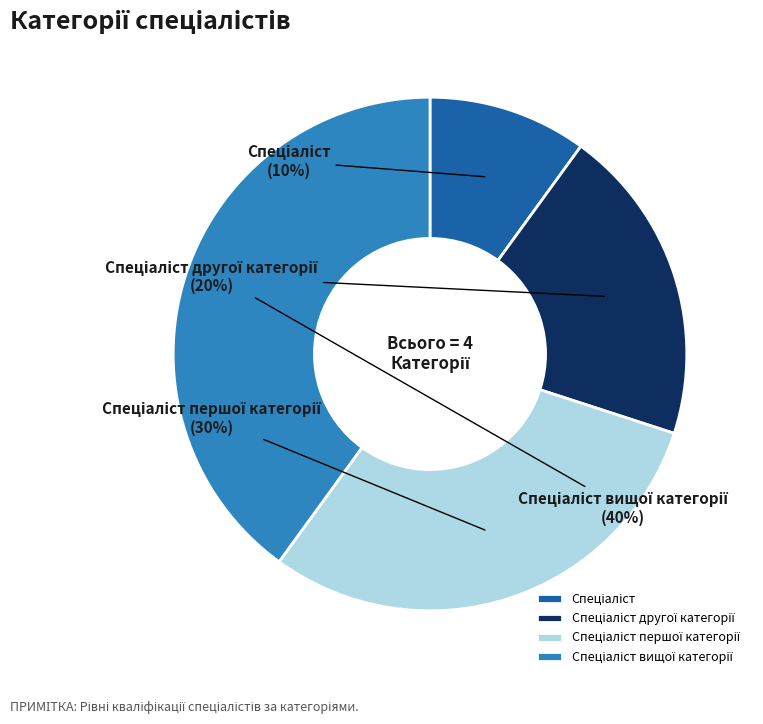

Is there any slice that represents more than half of the pie?

No